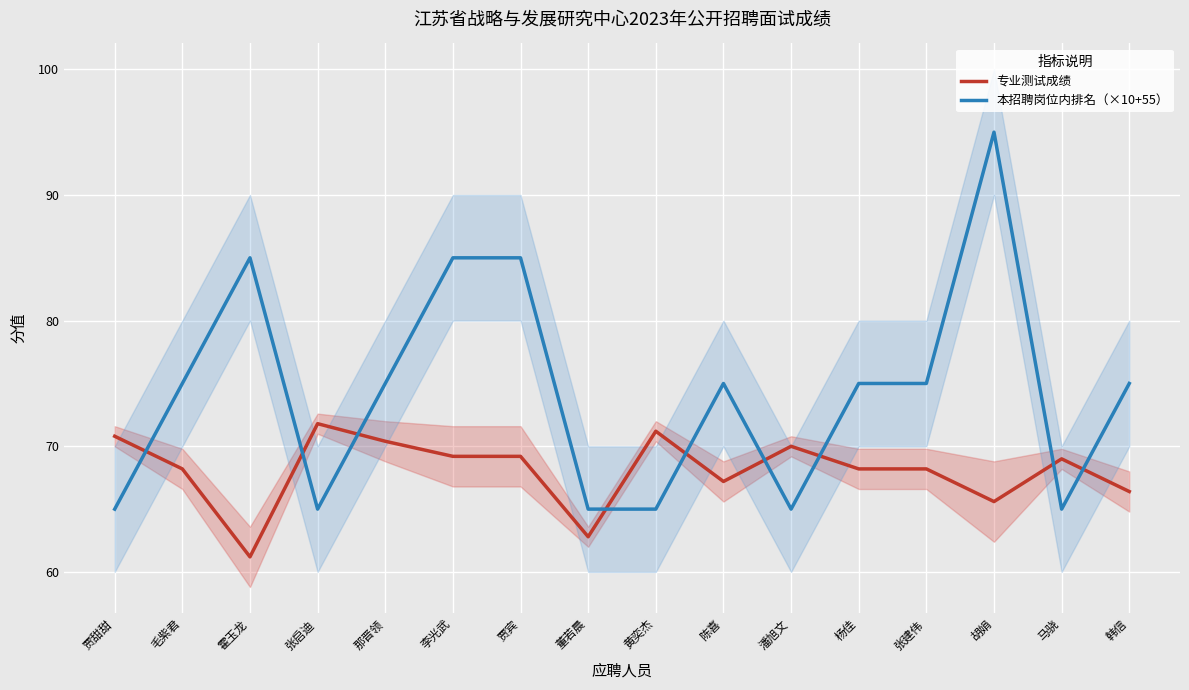

Is it true that 本招聘岗位内排名（×10+55） equals 95.0 at 胡娟?

True